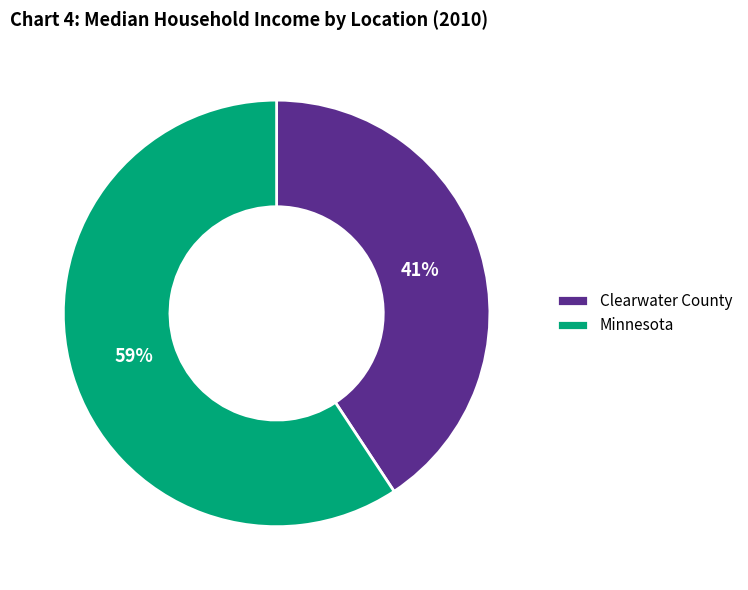

True or false: Minnesota accounts for 59% of the total.

True